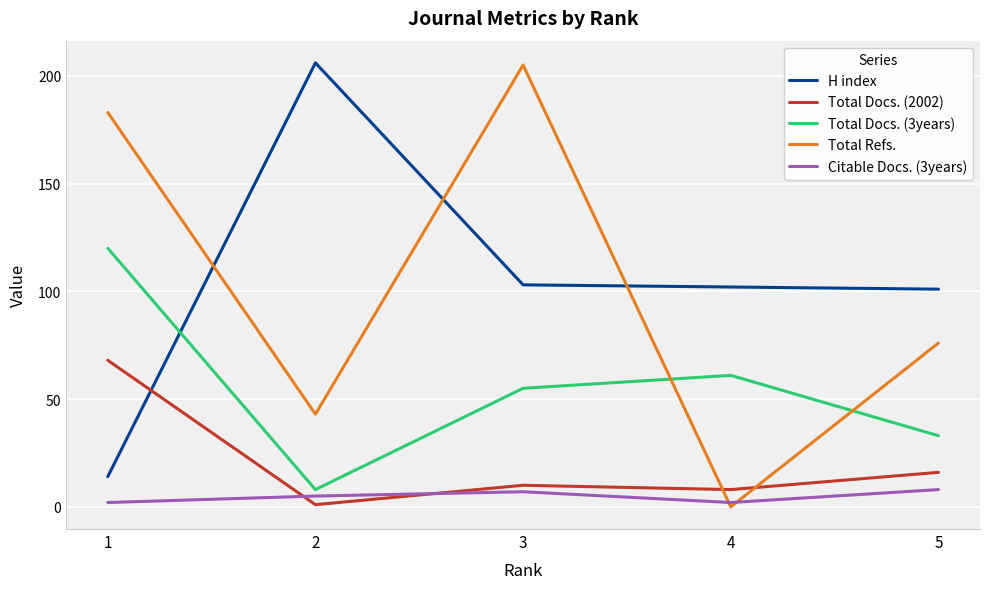

Read the Total Docs. (2002) value at 5, to the nearest 10.

20